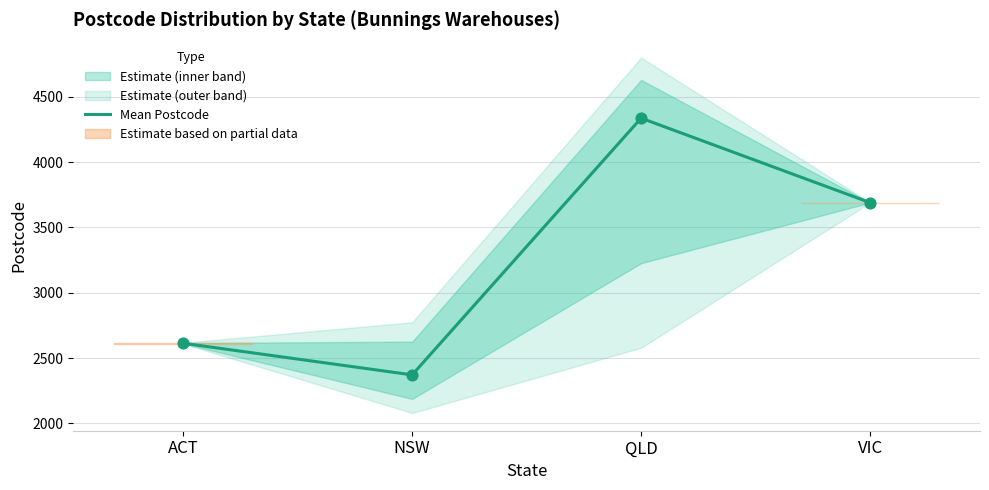

Approximately how many times larger is the value at QLD compared to ACT?

1.7